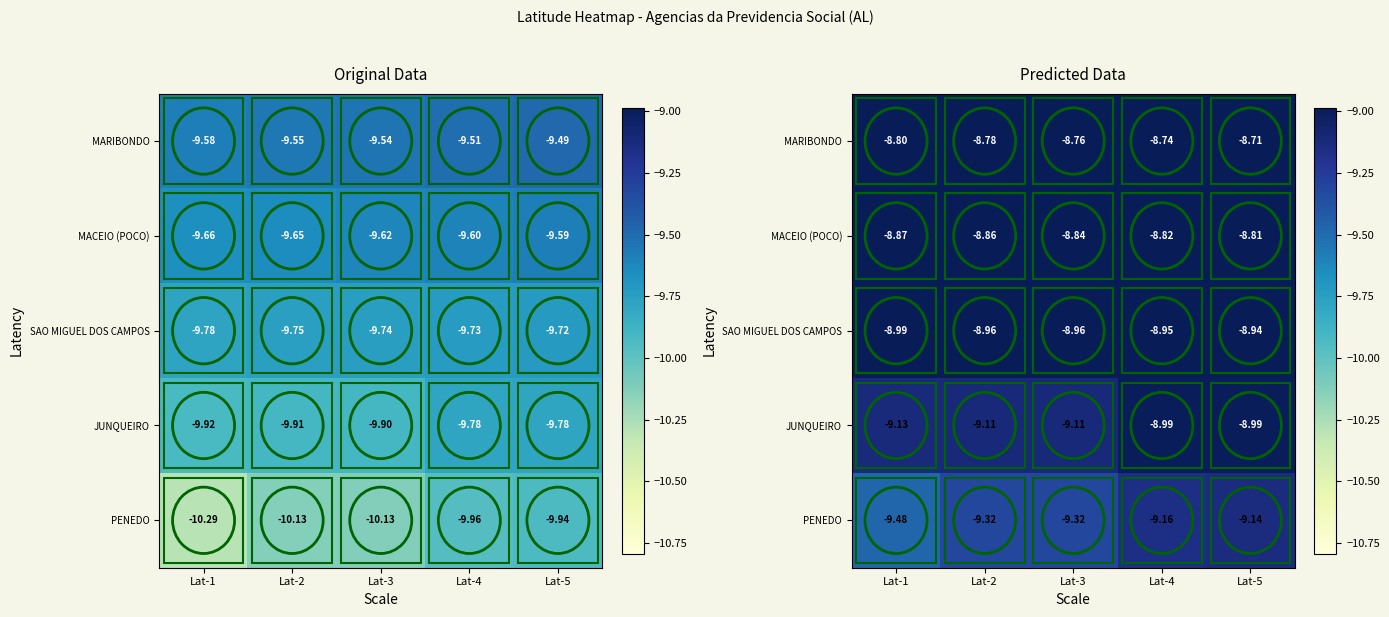

Which has a higher value, Lat-1 or Lat-5?

Lat-5